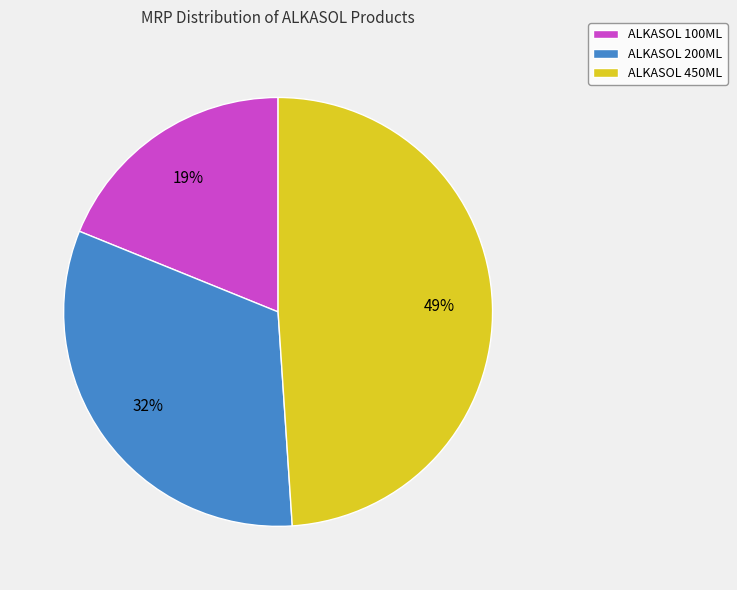

To the nearest percent, what is the difference between the ALKASOL 100ML and ALKASOL 200ML slice percentages?

13%